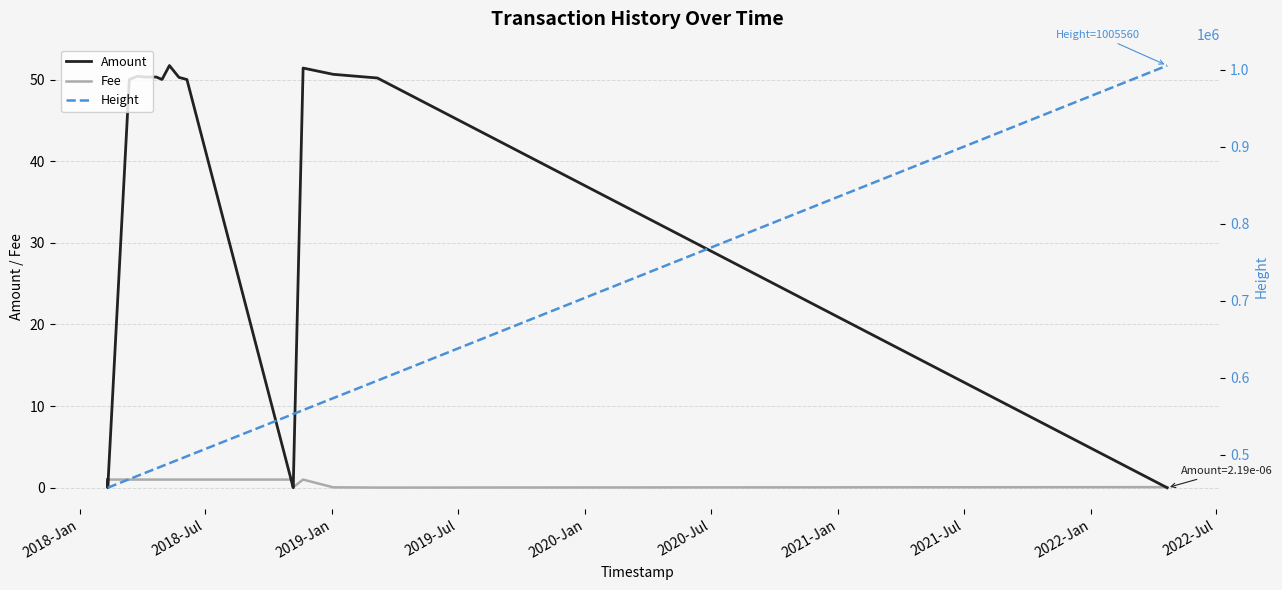

How many positive values does the Amount series have?

13